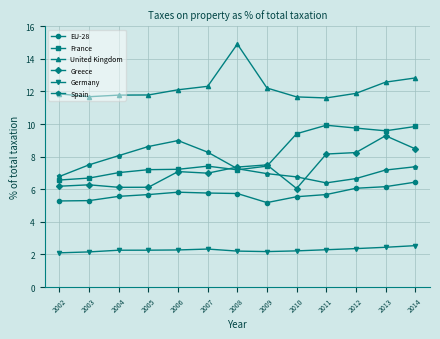

What is the spread (max minus min) of values at 2007?

10.0